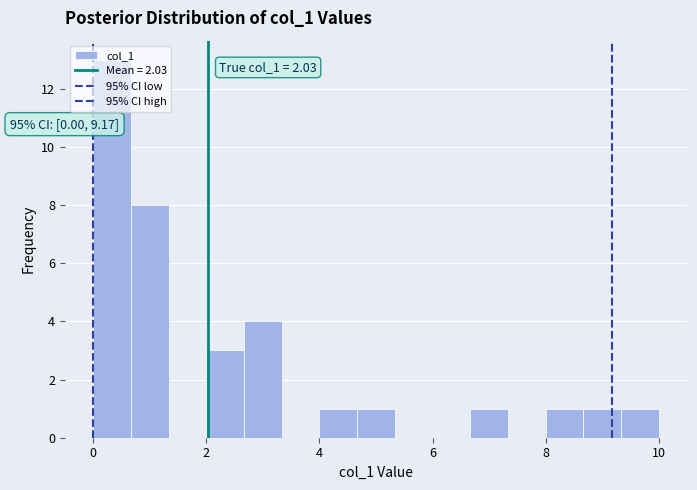

Around what value on the x-axis is the tallest bar? Give the approximate position of its centre, as read against the axis.

0.4